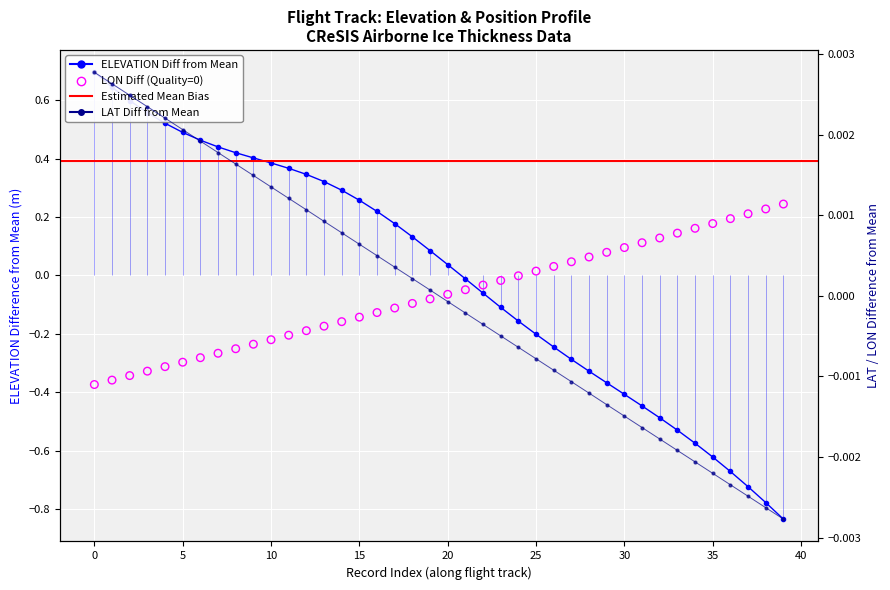

Which series has the widest spread of Y values?

ELEVATION